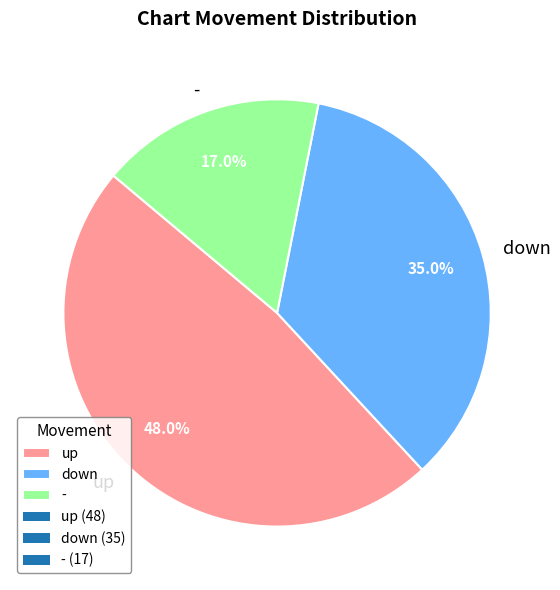

Rank the categories by value from highest to lowest.

up, down, -